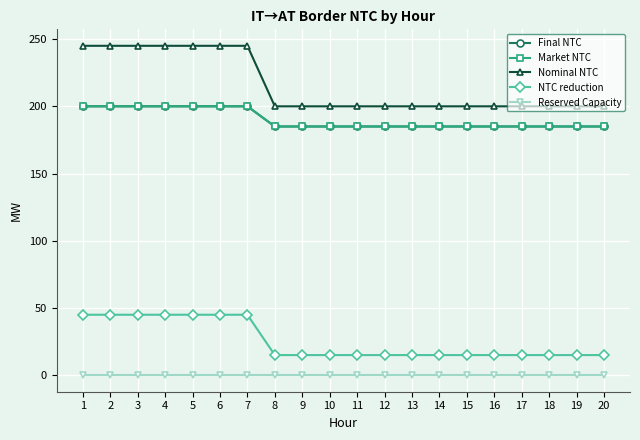

What is the minimum value for Market NTC?

185